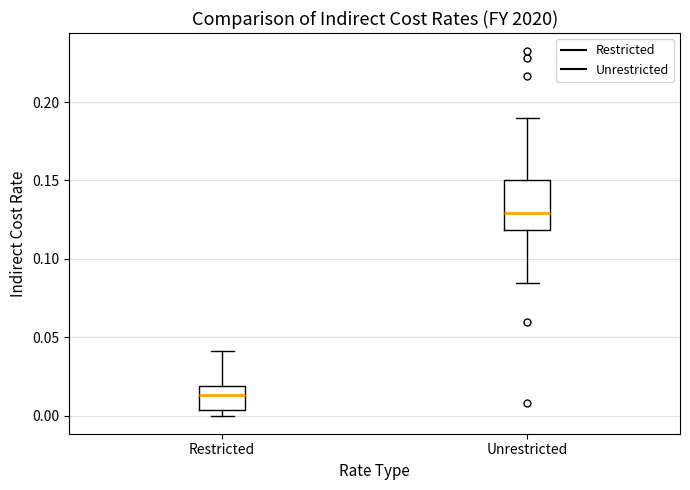

Reading left to right, read every box against the y-axis: the position of its median line, the range the box covers, and the ends of its whiskers. The values are not printed on the chart, so give them approximately, as read against the axis.

Restricted: median 0.015, box 0.005 to 0.020, whiskers 0.000 to 0.040
Unrestricted: median 0.130, box 0.120 to 0.150, whiskers 0.085 to 0.190